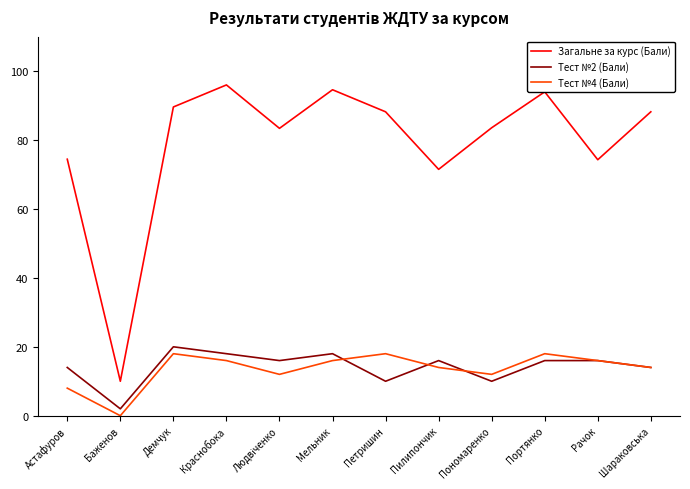

True or false: Загальне за курс (Бали) and Тест №4 (Бали) intersect in this chart.

False